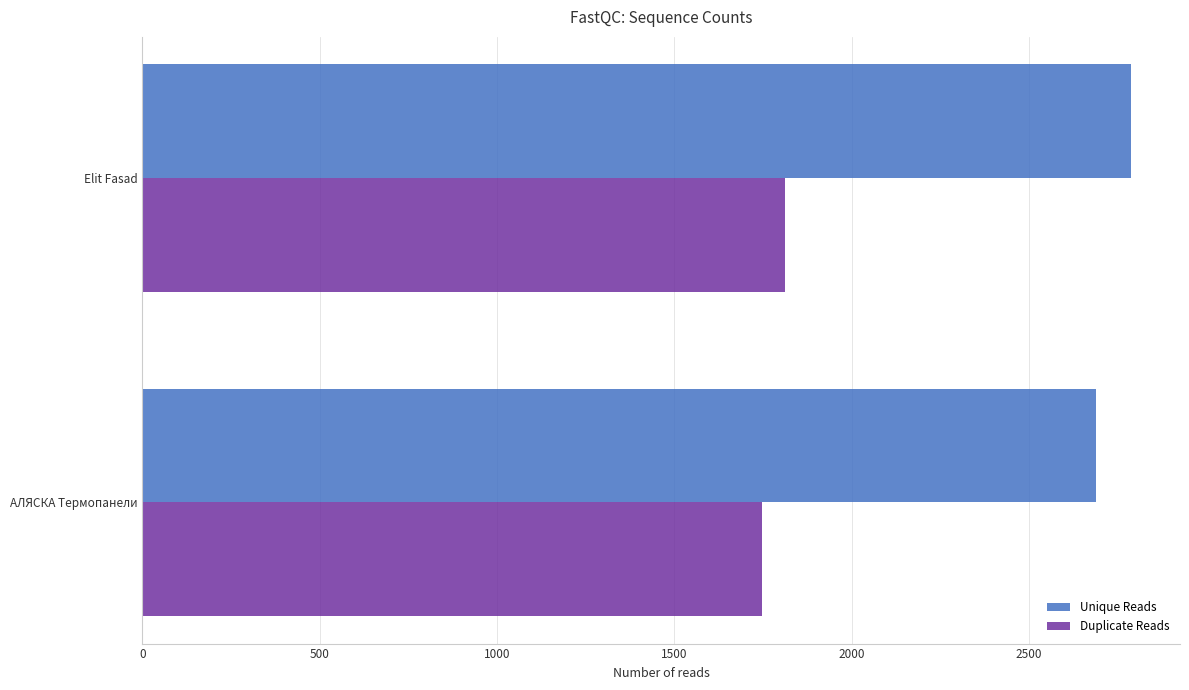

At which category is the sum across all series the highest?

Elit Fasad